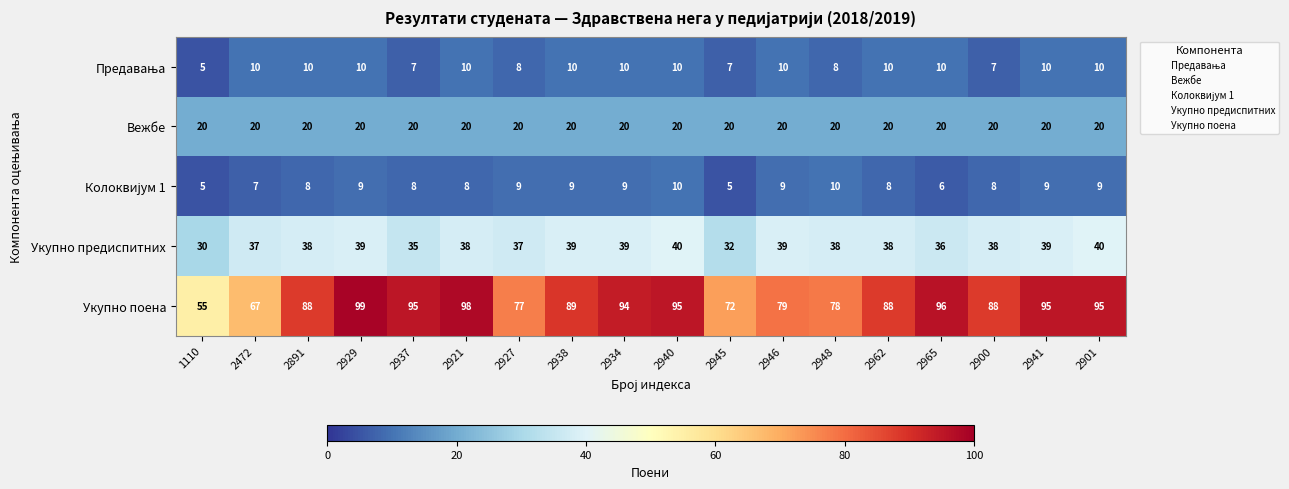

What is the difference between the maximum and minimum values in the Укупно предиспитних series?

10